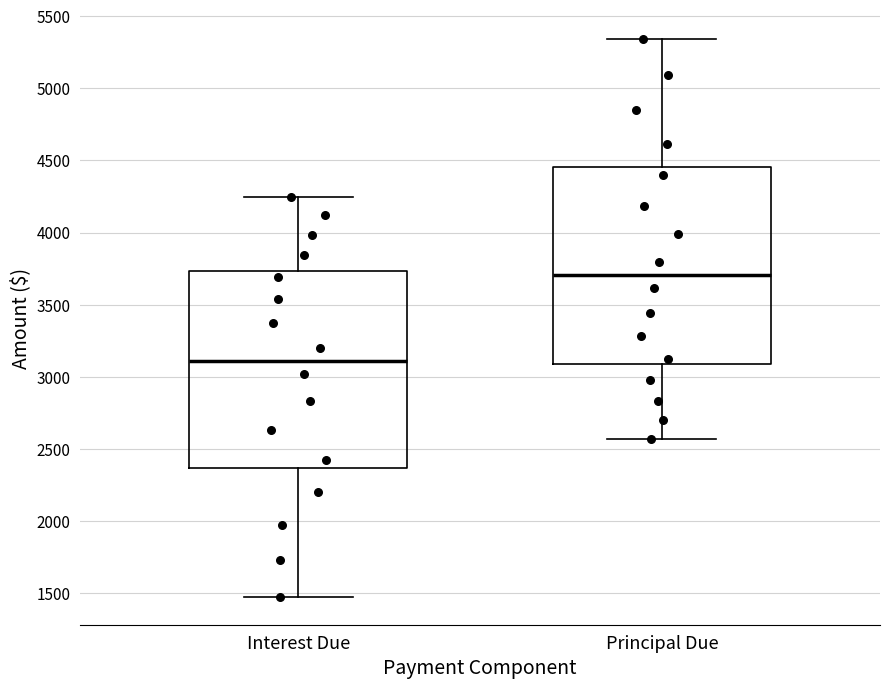

Where is the lower edge of the box for Principal Due on the y-axis? The values are not printed on the chart, so give them approximately, as read against the axis.

3100